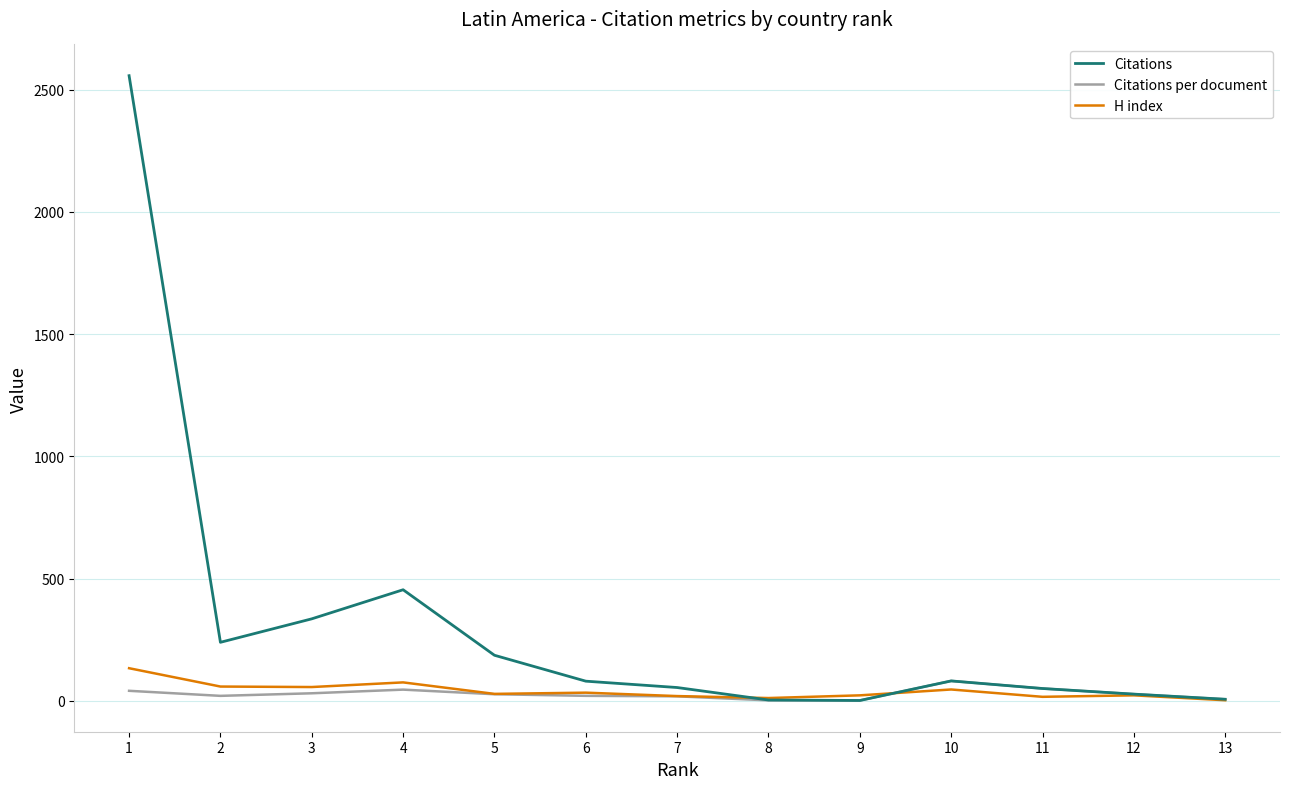

Read the Citations value at 4.

454.0